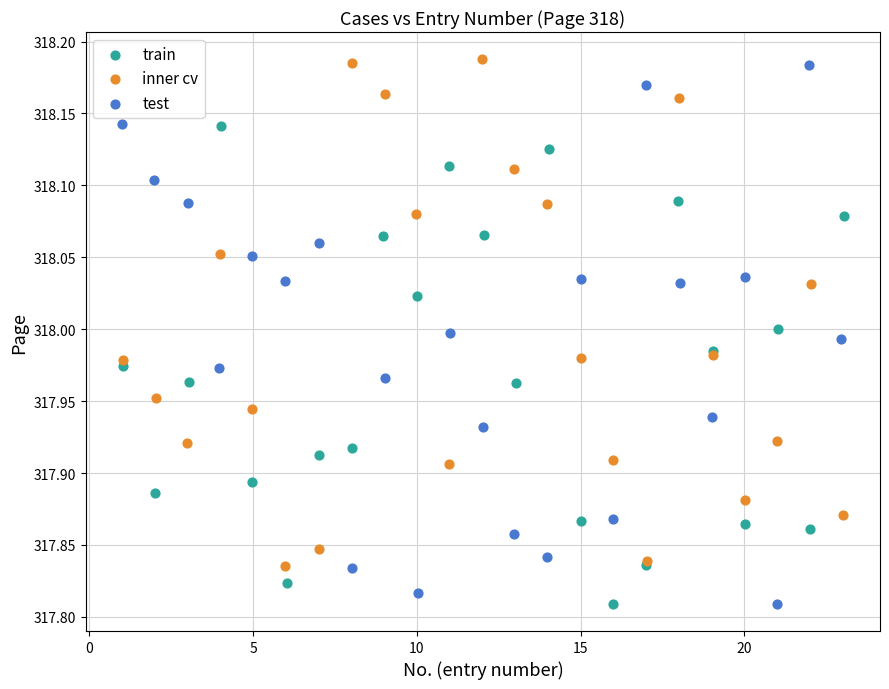

Which series has the widest spread of Y values?

test